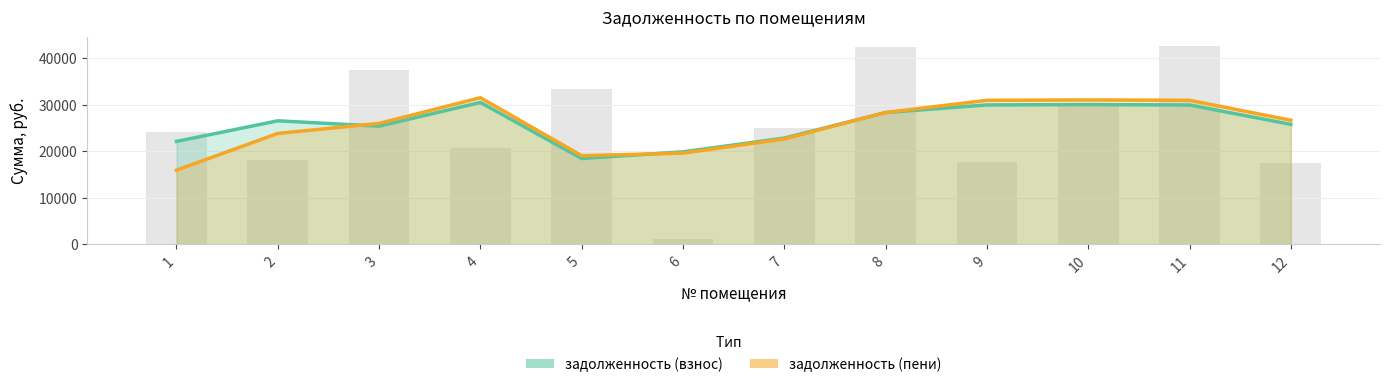

Between 8 and 2, which is larger?

8